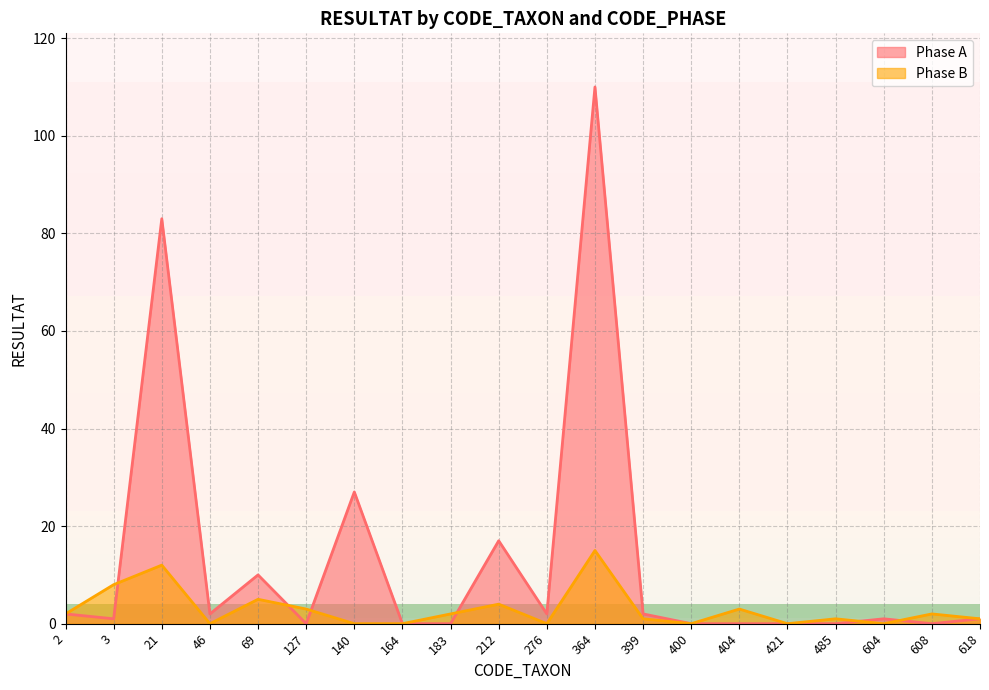

At which category is the sum across all series the highest?

364